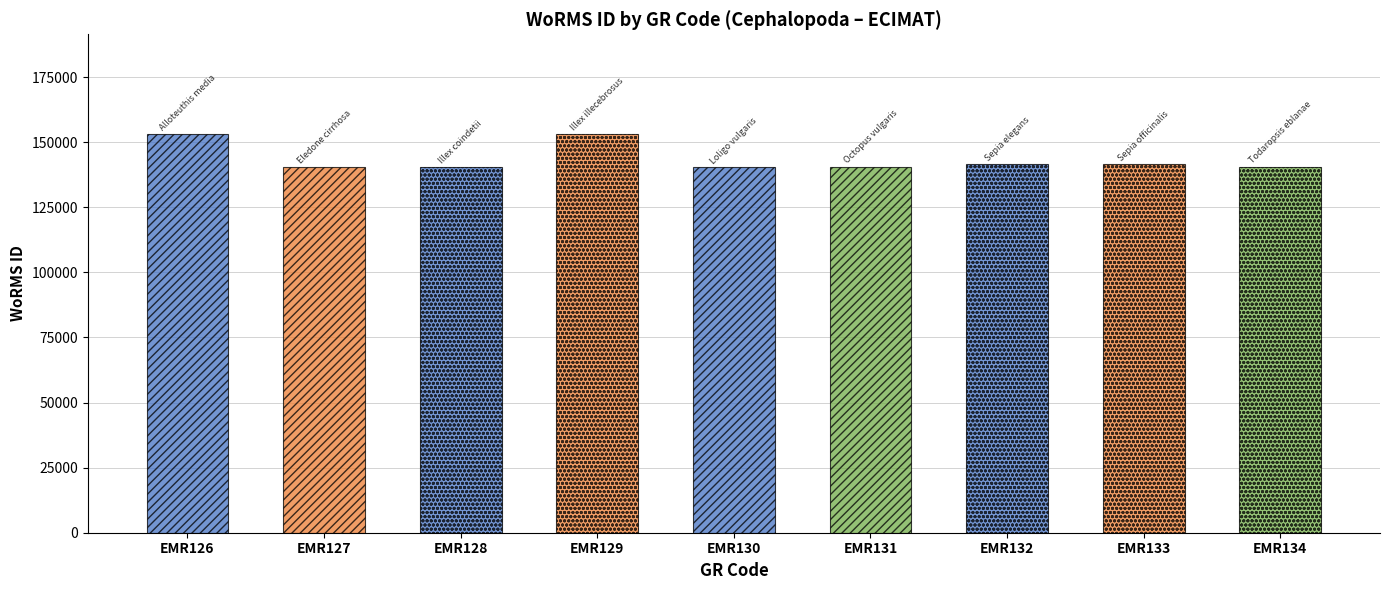

What is the sum of all values?

1291830